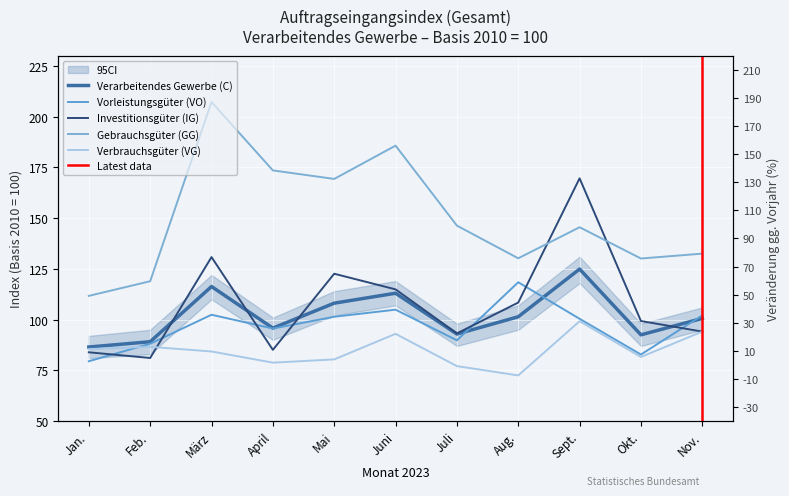

True or false: Verarbeitendes Gewerbe (C) and Verbrauchsgüter (VG) cross at least once.

False